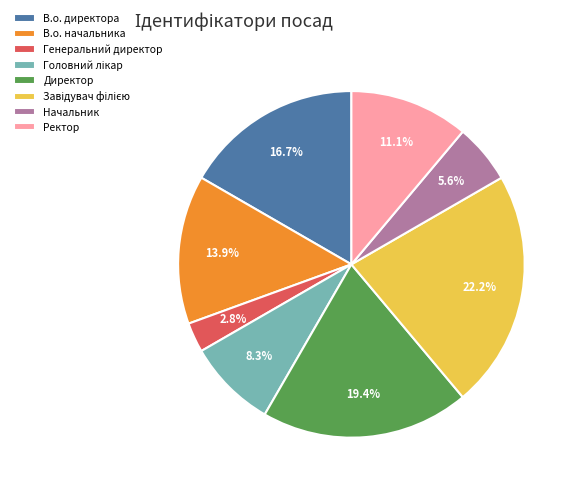

To the nearest percent, what is the average slice percentage?

12%